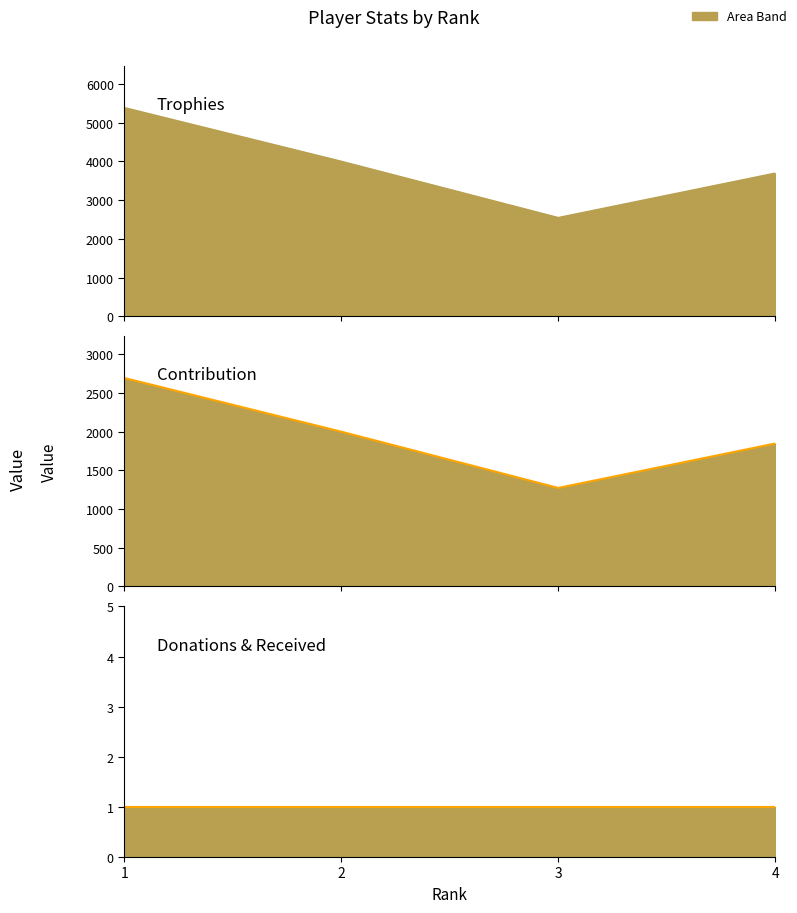

True or false: Contribution has a value of 3524 at 1.

False